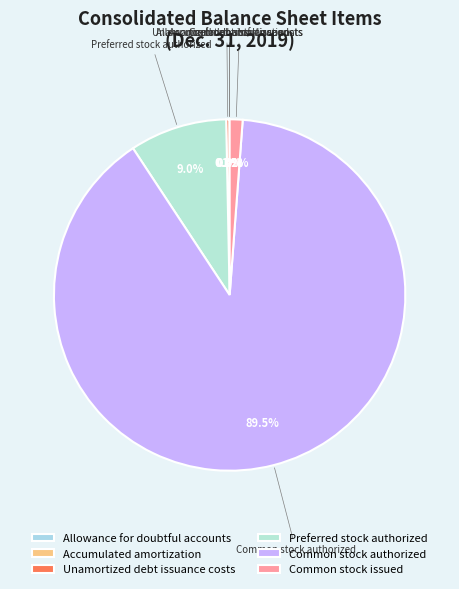

What portion of the pie excludes Preferred stock authorized?

91.0%